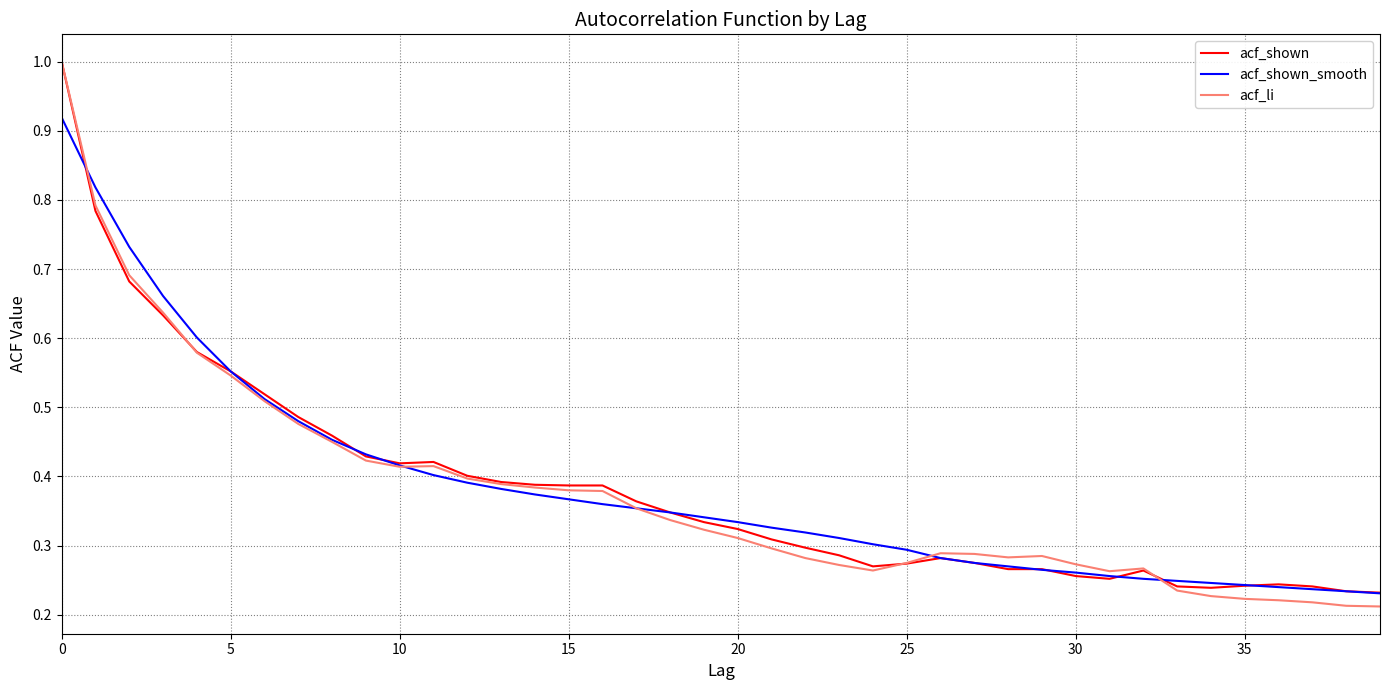

Is this an area chart (filled region under the line)?

No